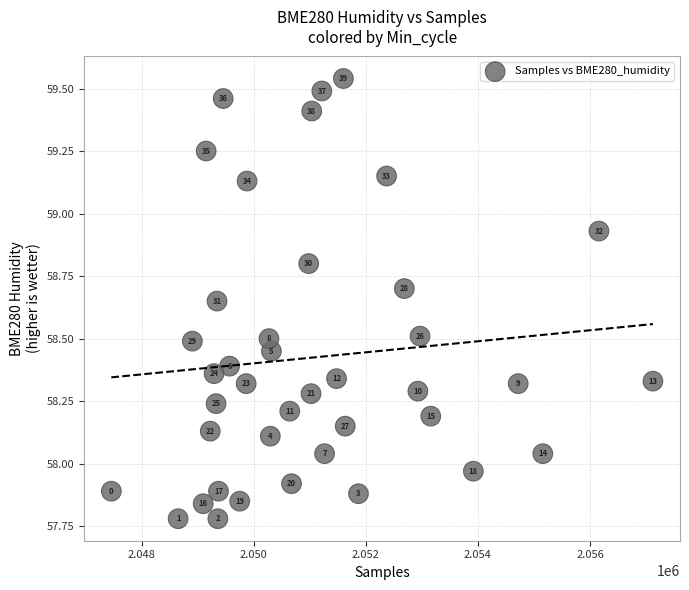

What is the range of Y values (max minus min)?

1.8